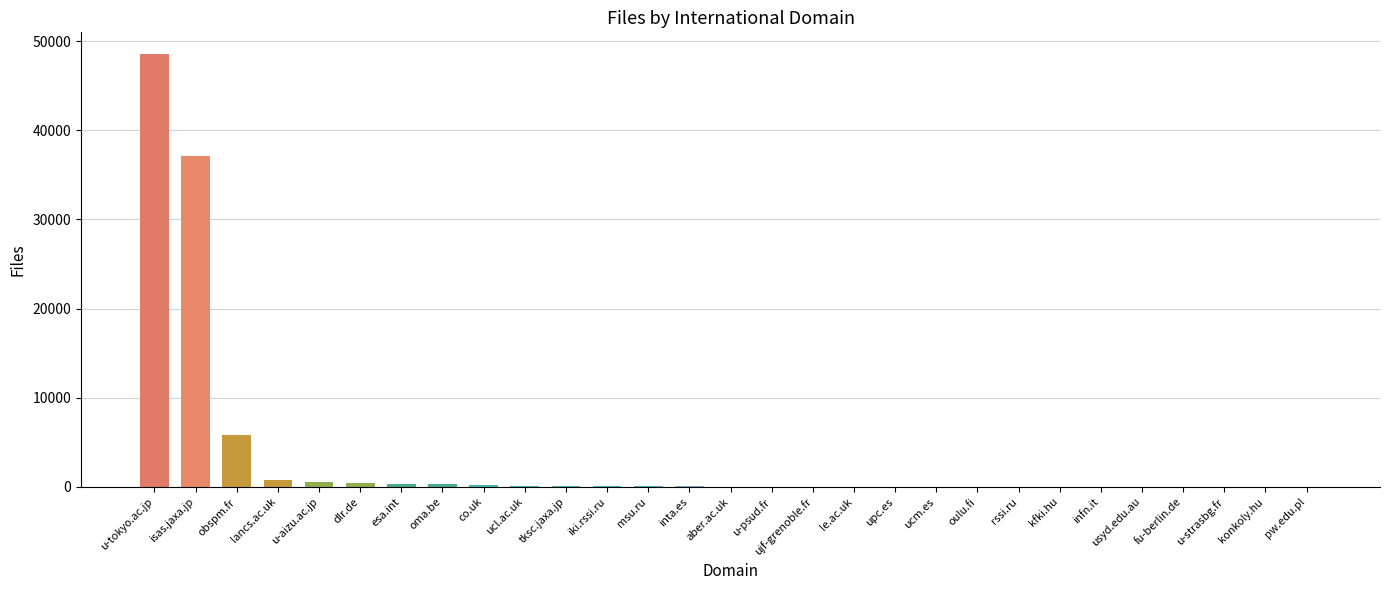

The value at u-aizu.ac.jp is 596. True or false?

True